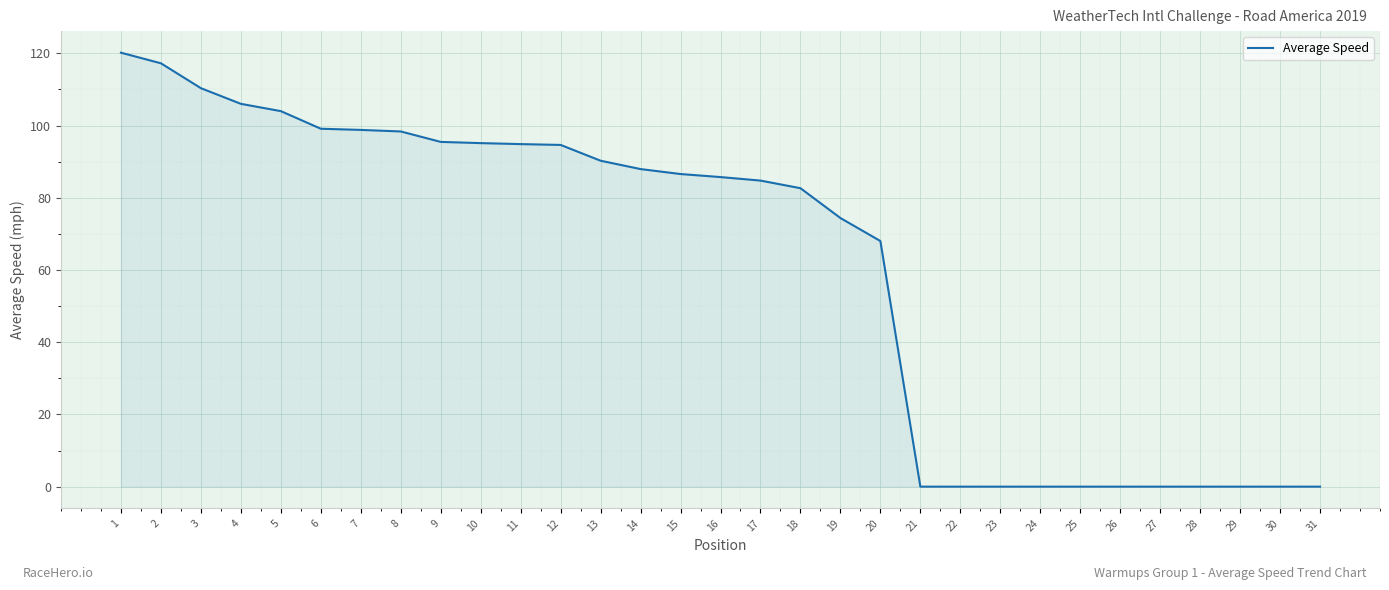

What is the maximum value shown in the chart?

120.2